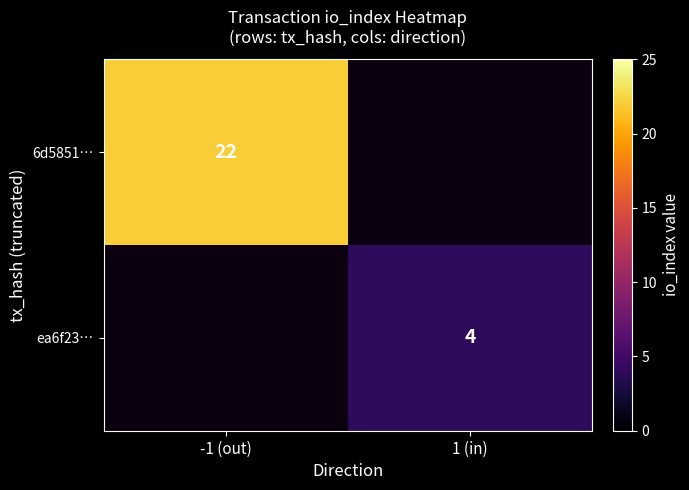

Is the value of 6d5851… at -1 (out) greater than the value of ea6f23… at 1 (in)?

Yes